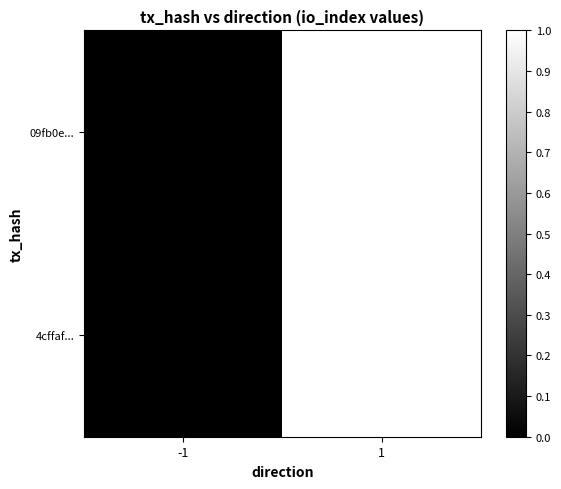

Between -1 and 1, which is larger?

1